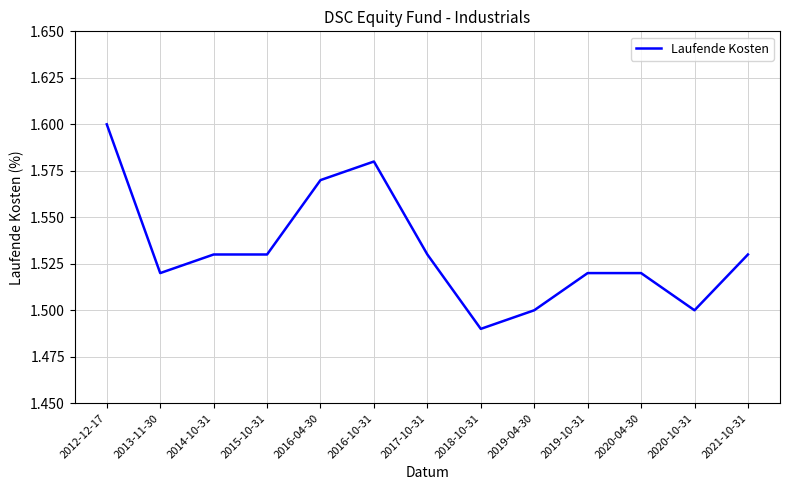

What position from the left is 2019-10-31?

10